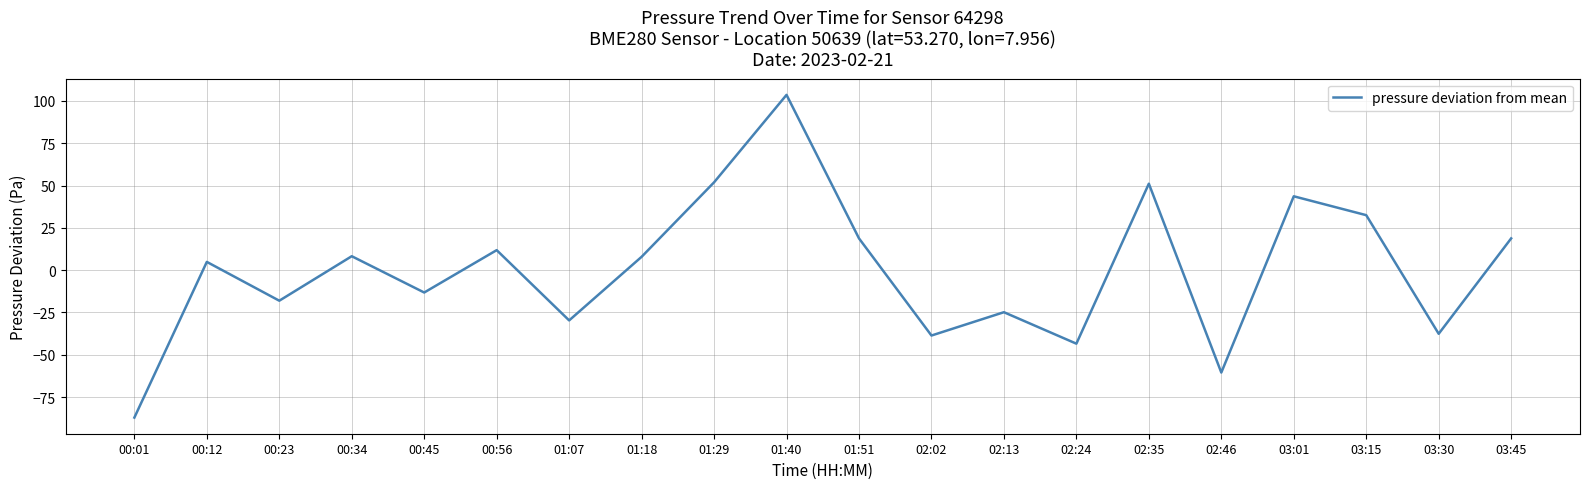

What position from the left is 02:02?

12